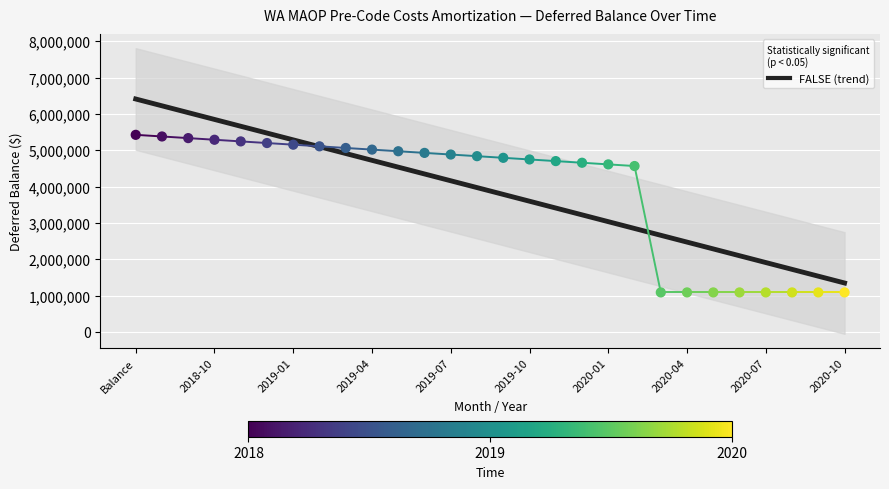

Approximately how many times larger is the value at 2019-11 compared to 2019-06?

1.0